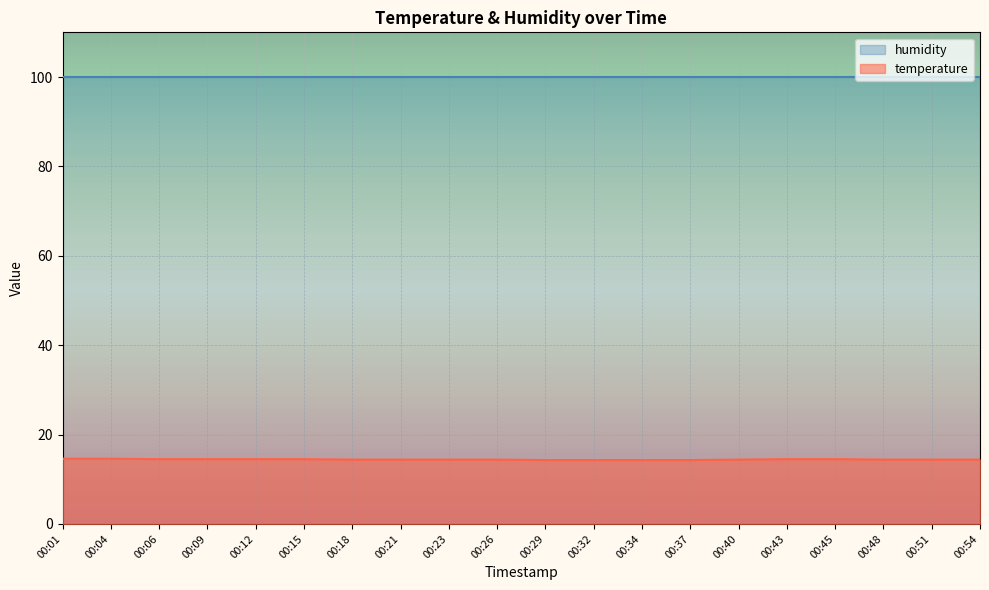

List the labels in order of value, largest first.

00:01, 00:04, 00:06, 00:09, 00:12, 00:15, 00:43, 00:45, 00:18, 00:21, 00:23, 00:26, 00:40, 00:48, 00:51, 00:54, 00:29, 00:32, 00:34, 00:37